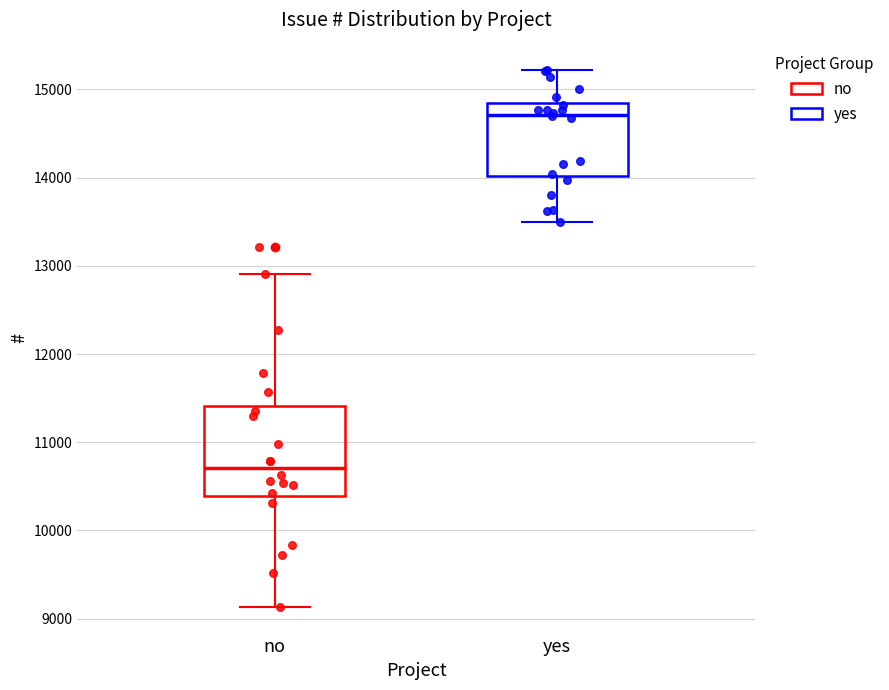

Reading left to right, read every box against the y-axis: the position of its median line, the range the box covers, and the ends of its whiskers. The values are not printed on the chart, so give them approximately, as read against the axis.

no: median 10700, box 10400 to 11400, whiskers 9100 to 12900
yes: median 14700, box 14000 to 14800, whiskers 13500 to 15200